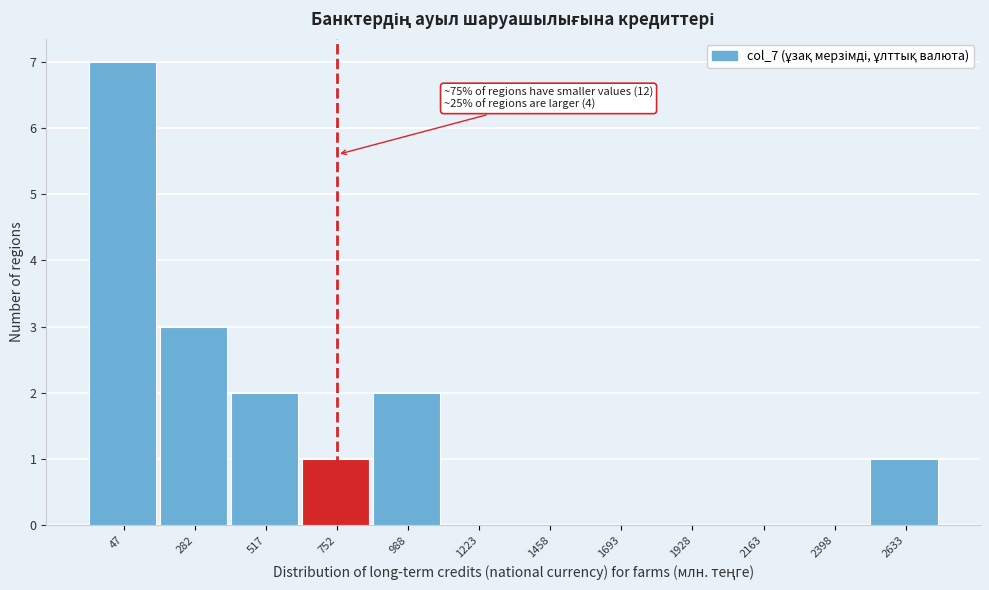

Reading right to left, list all the values displayed in this chart.

2633=1	2398=0	2163=0	1928=0	1693=0	1458=0	1223=0	988=2	752=1	517=2	282=3	47=7